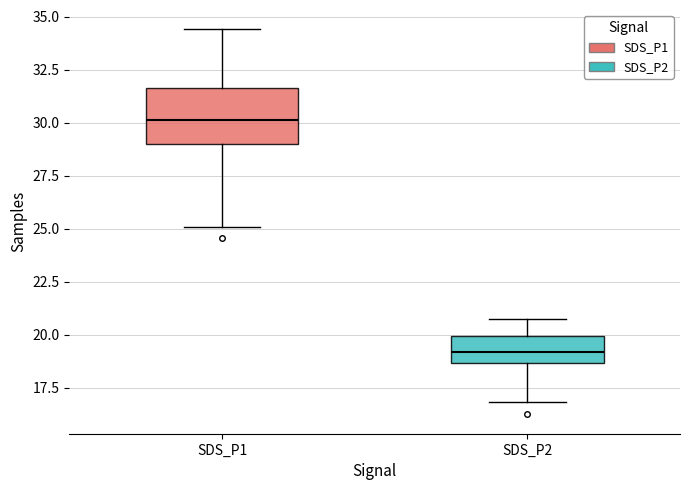

Reading left to right, read every box against the y-axis: the position of its median line, the range the box covers, and the ends of its whiskers. The values are not printed on the chart, so give them approximately, as read against the axis.

SDS_P1: median 30.0, box 29.0 to 31.5, whiskers 25.0 to 34.5
SDS_P2: median 19.0, box 18.5 to 20.0, whiskers 17.0 to 20.5